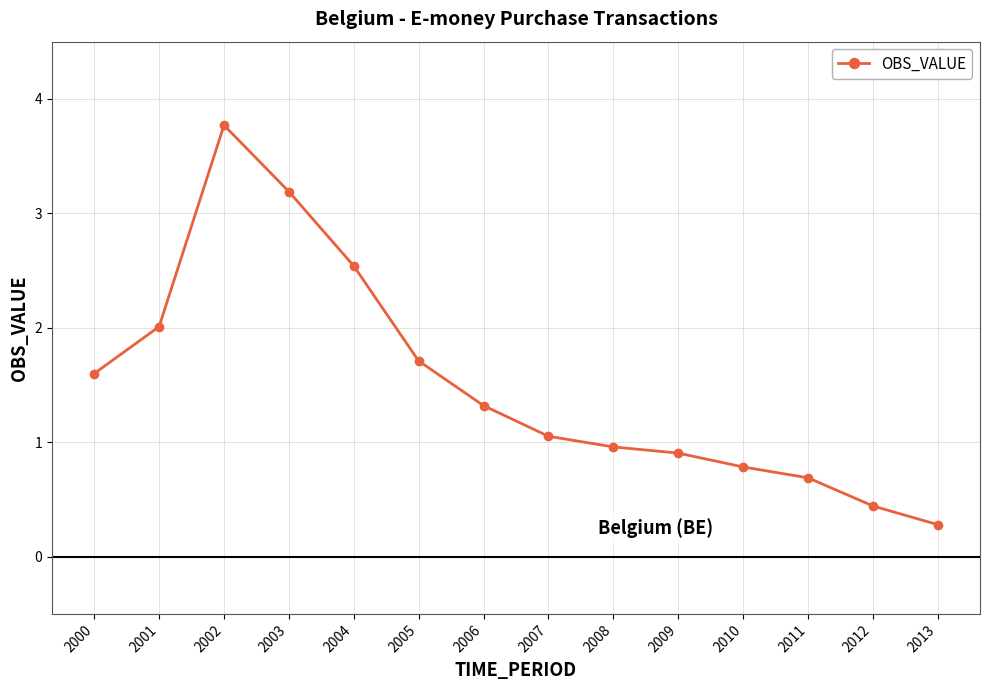

The chart shows a value of 1.8 at 2004. True or false?

False